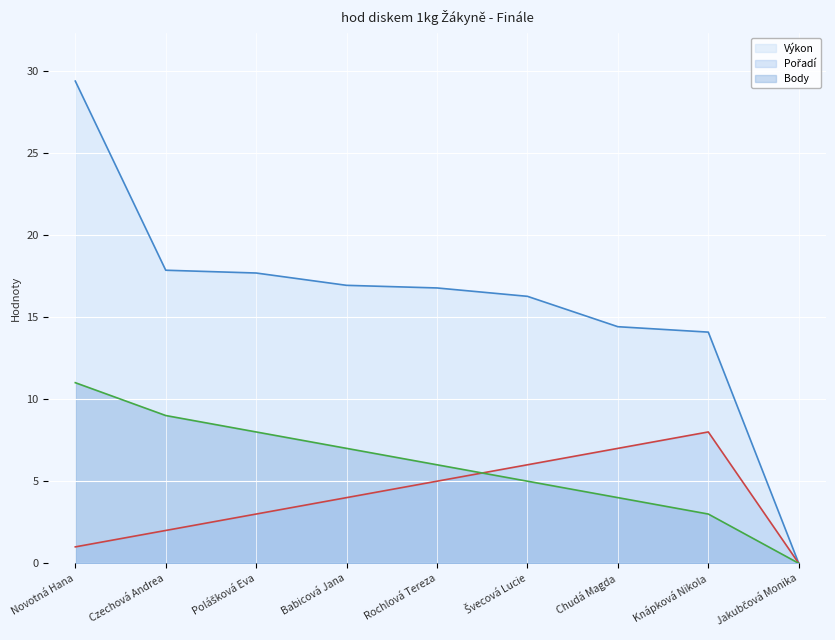

True or false: Výkon has more than 1 interior local peaks.

False